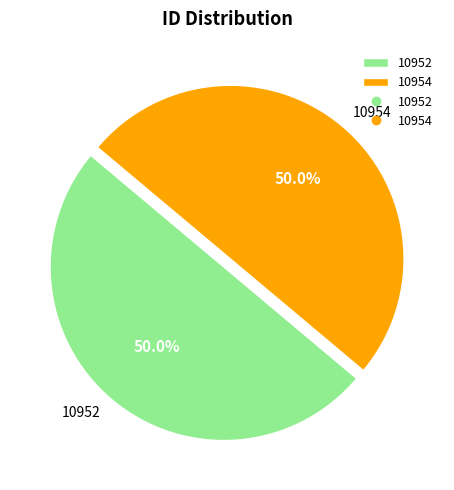

To the nearest percent, what percentage of the pie is 10954?

50%